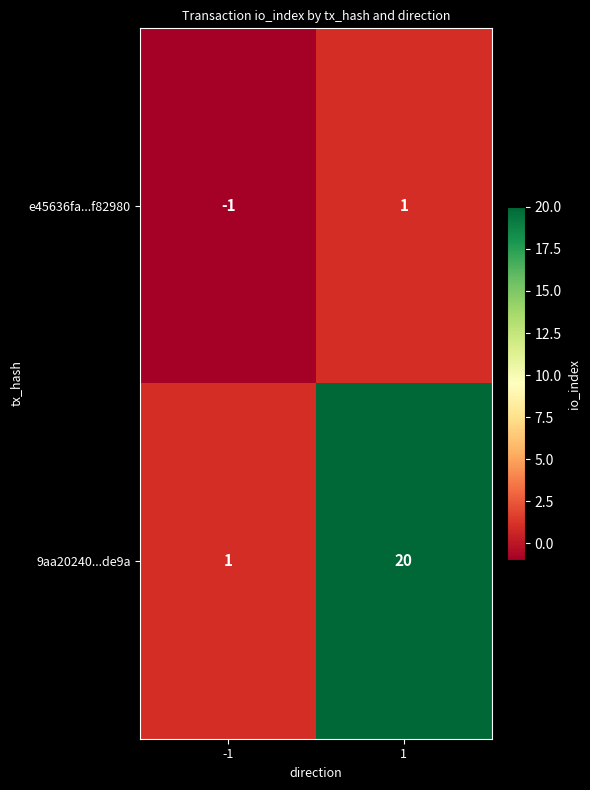

How many categories are shown in the chart?

2